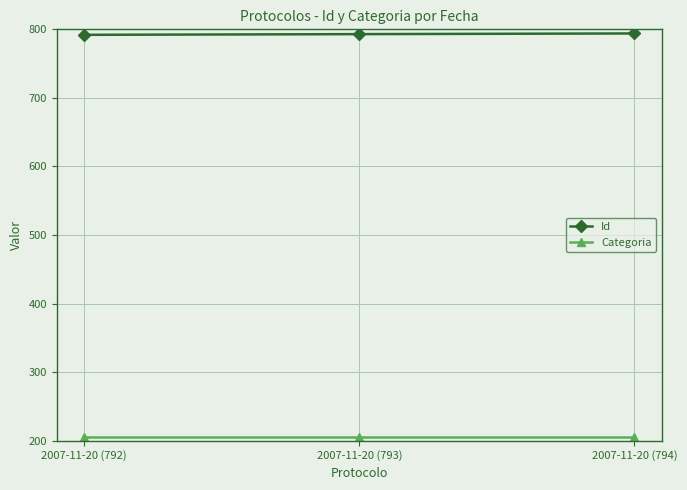

Is it true that Id equals 793 at 2007-11-20 (793)?

True